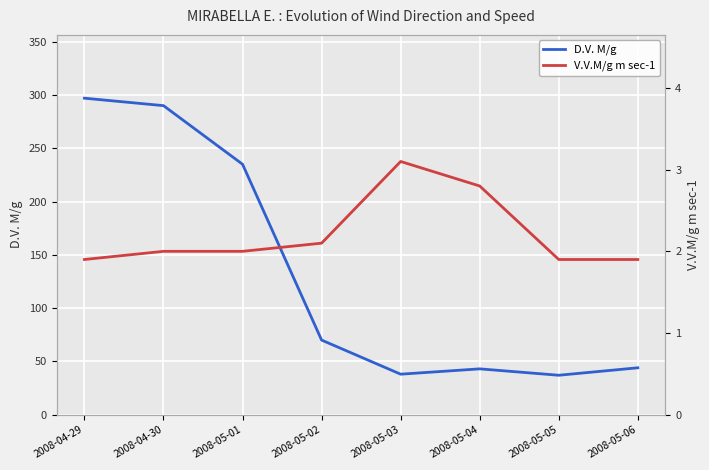

What is the label of the 7th point from the left?

2008-05-05